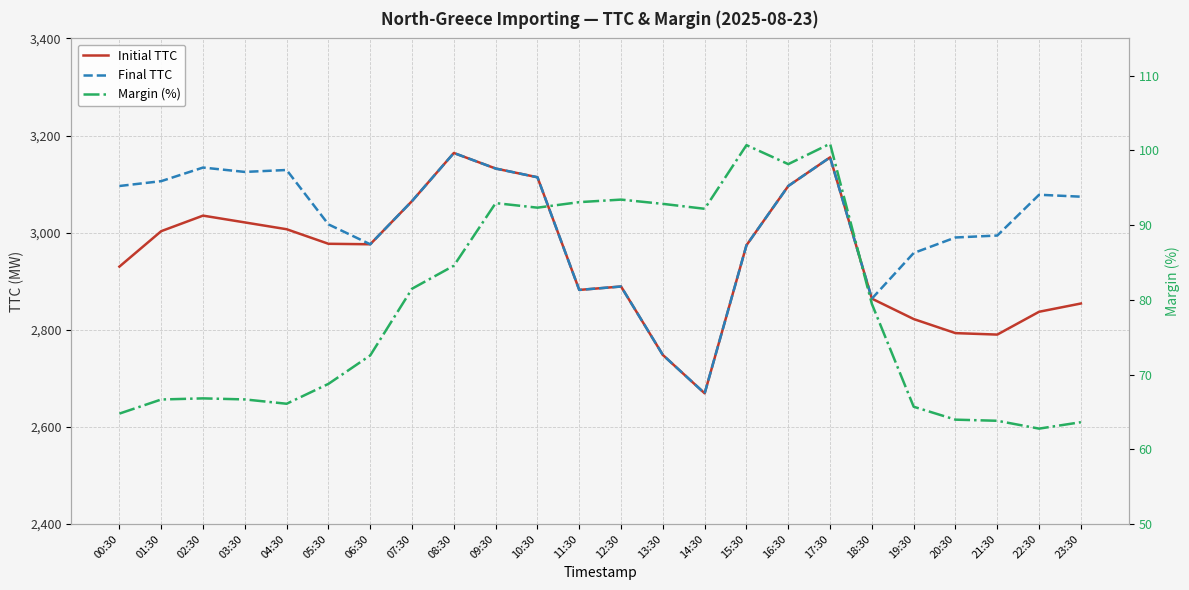

What is the difference between the maximum and minimum values in the Final TTC series?

495.0